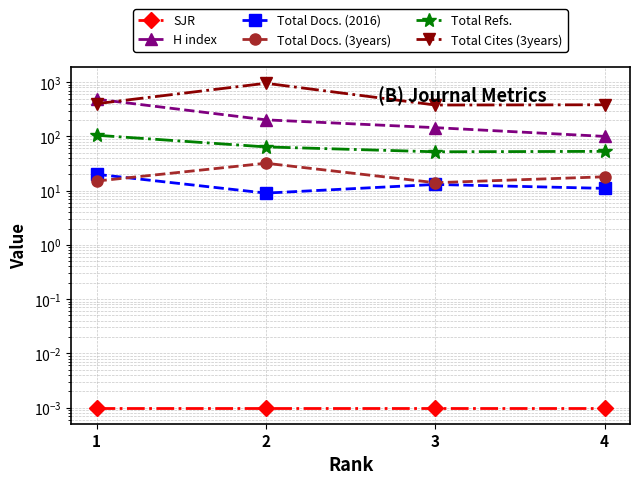

How many distinct data groups are displayed?

6